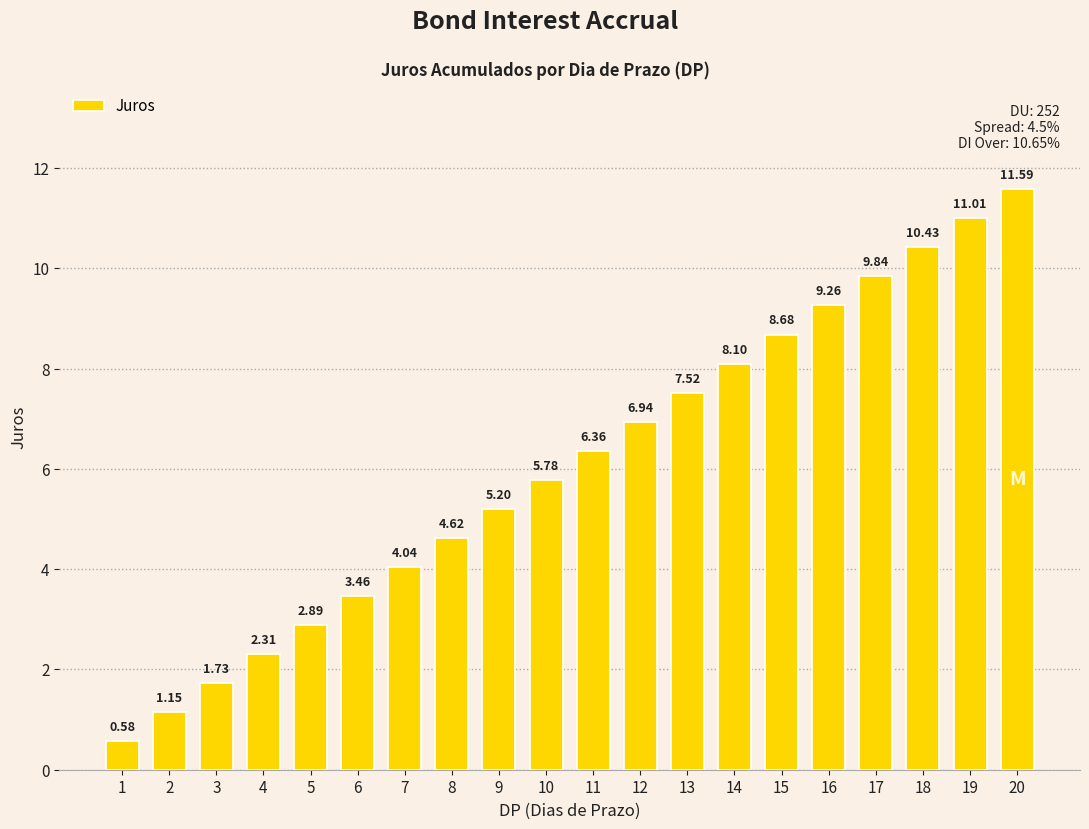

List the labels in order of value, largest first.

20, 19, 18, 17, 16, 15, 14, 13, 12, 11, 10, 9, 8, 7, 6, 5, 4, 3, 2, 1